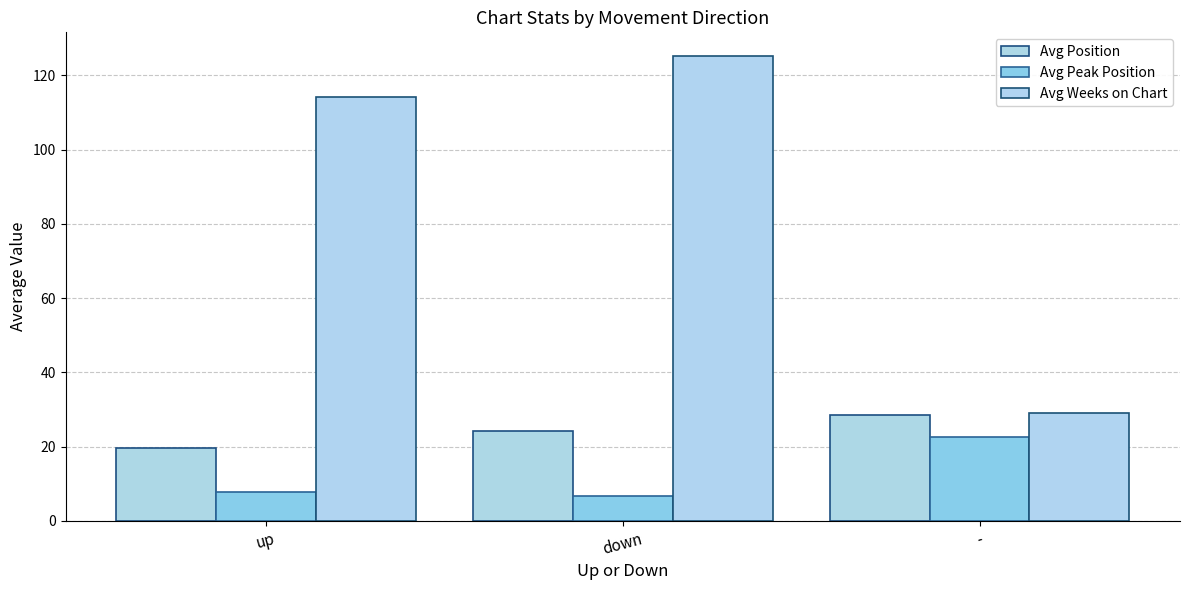

At which label is Avg Position closest to 24?

down